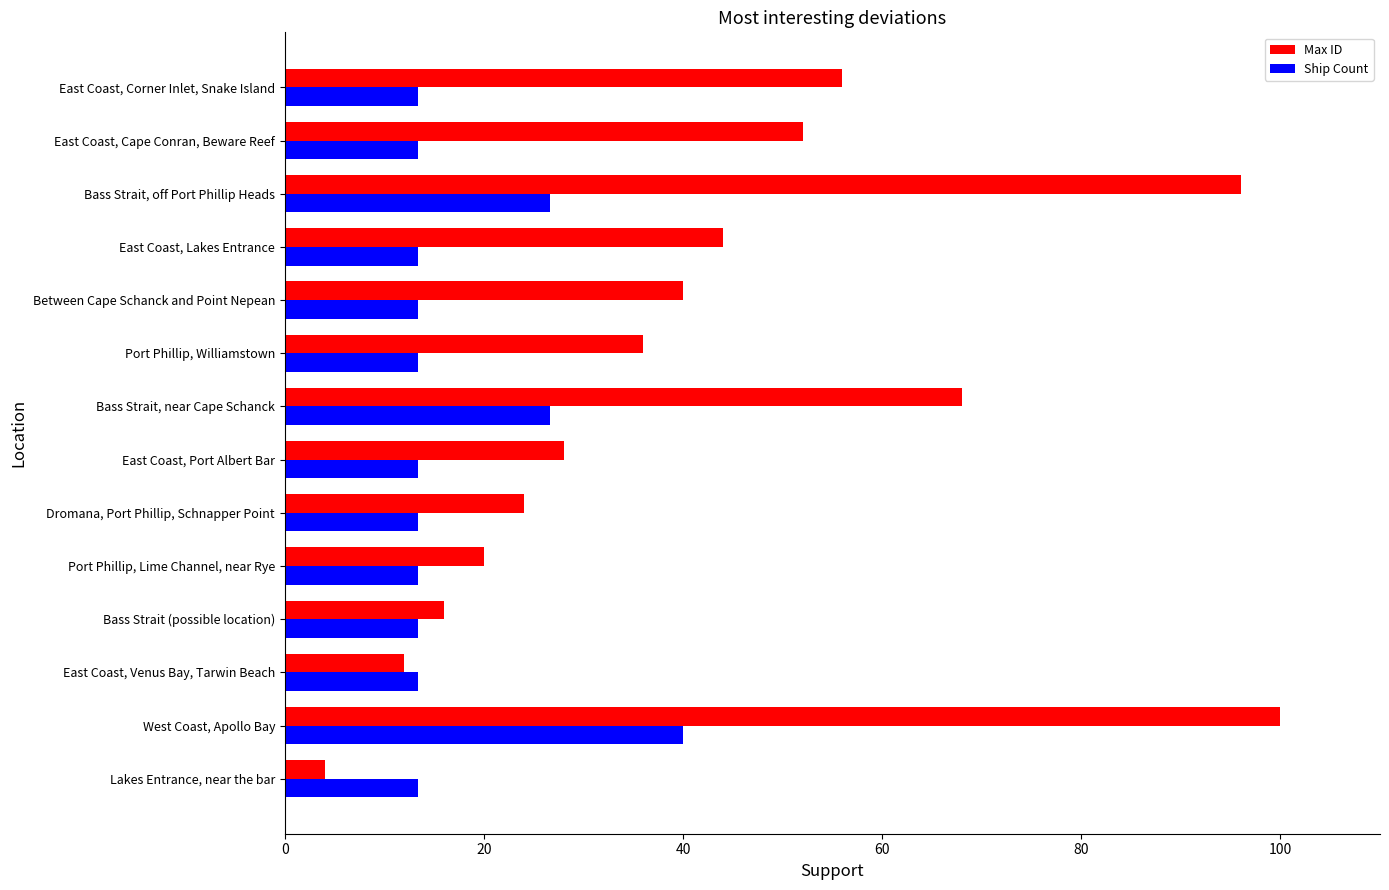

What is the greatest value displayed?

100.0